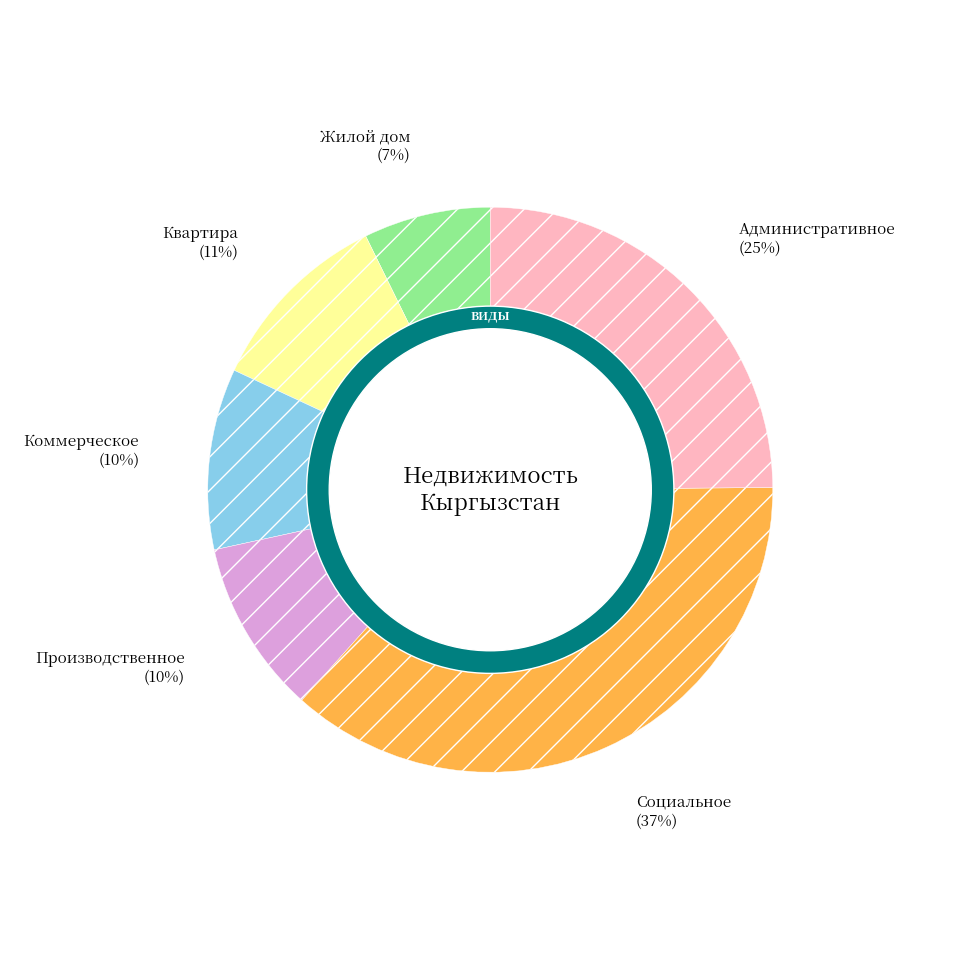

Count the number of slices in the pie.

6